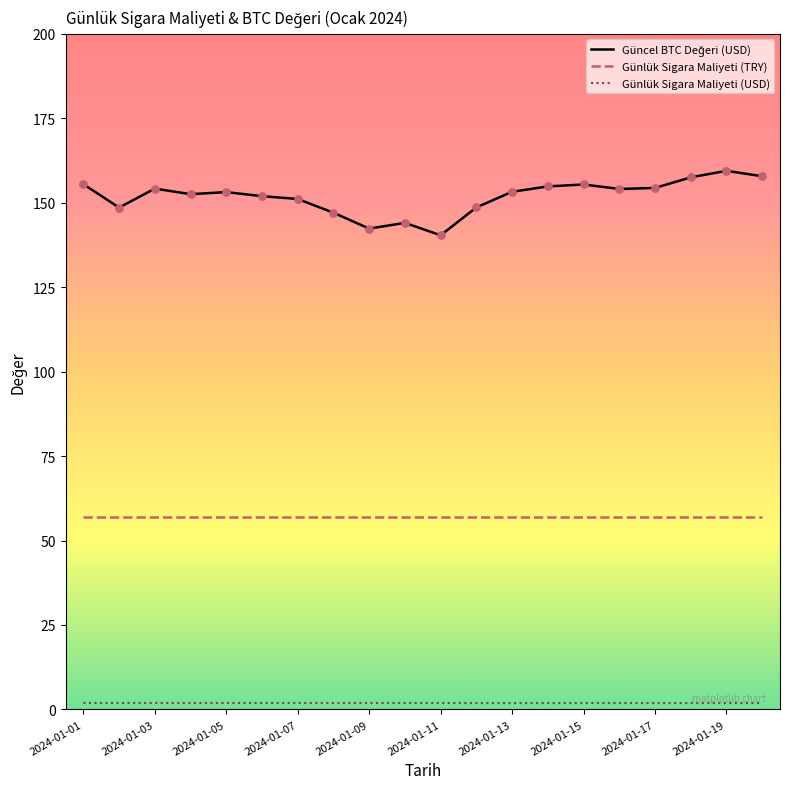

What is the minimum value for Günlük Sigara Maliyeti (TRY)?

57.0